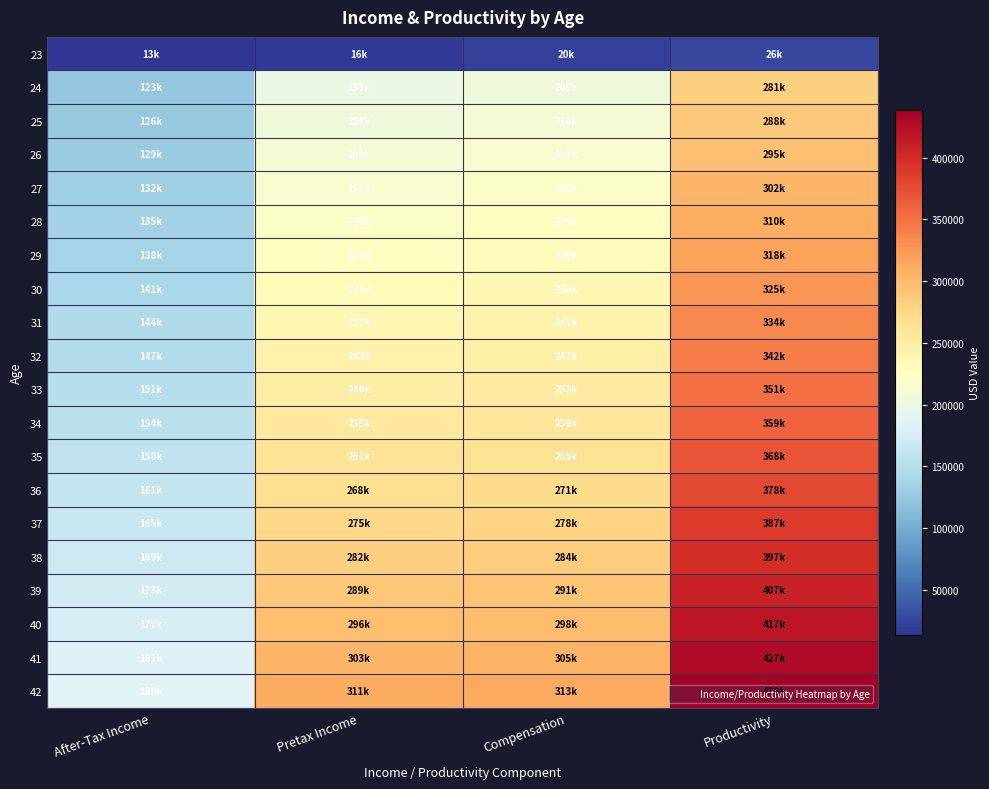

How many distinct data groups are displayed?

20